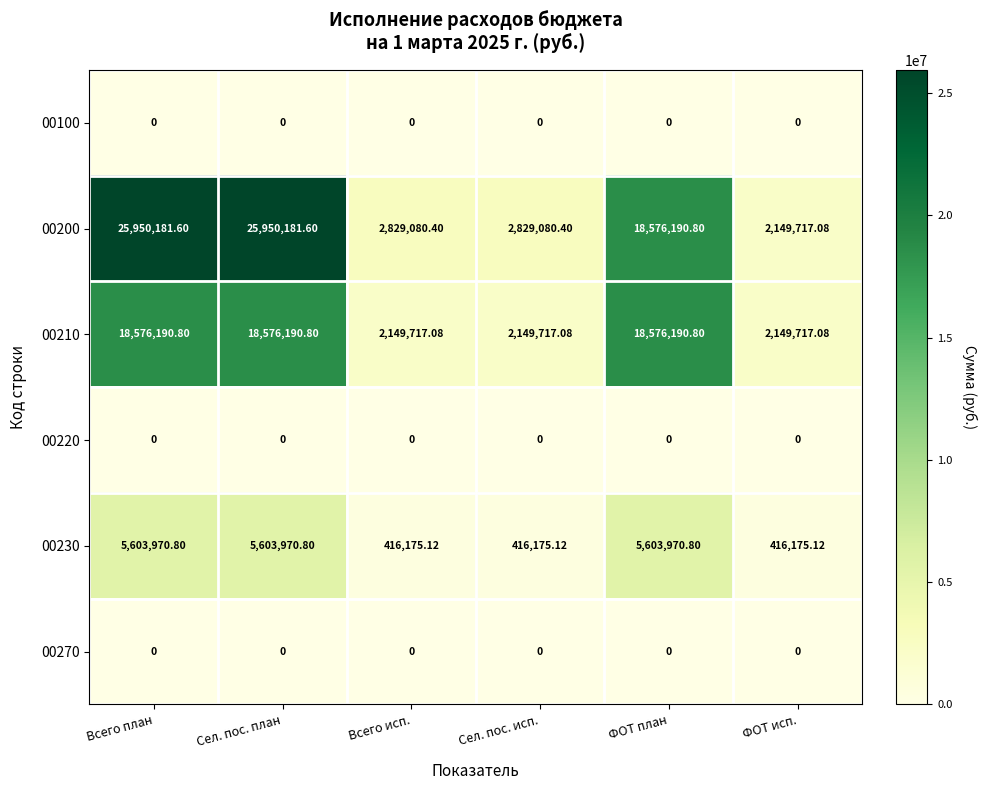

Is the value of 00200 at ФОТ план greater than the value of 00210 at Сел. пос. исп.?

Yes